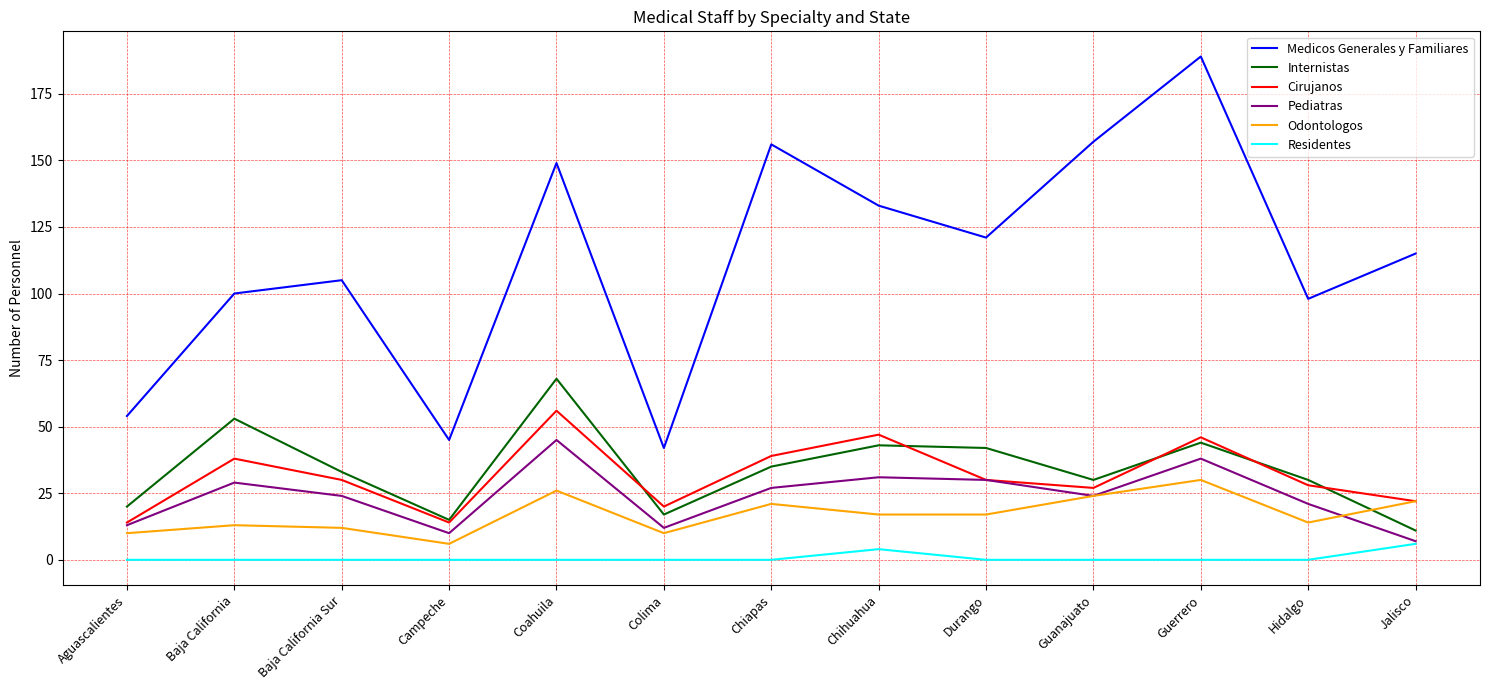

What is the approximate value of Internistas at Aguascalientes, to the nearest 5?

20